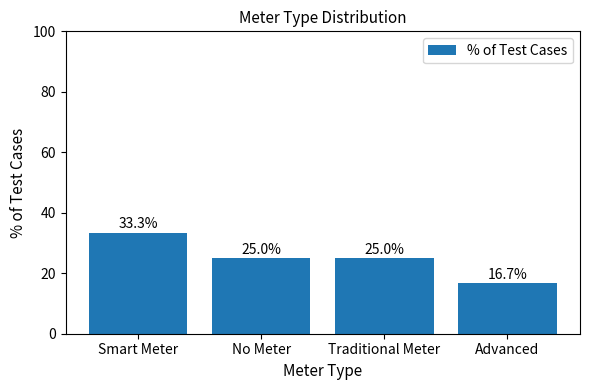

How many data points are less than 25?

1